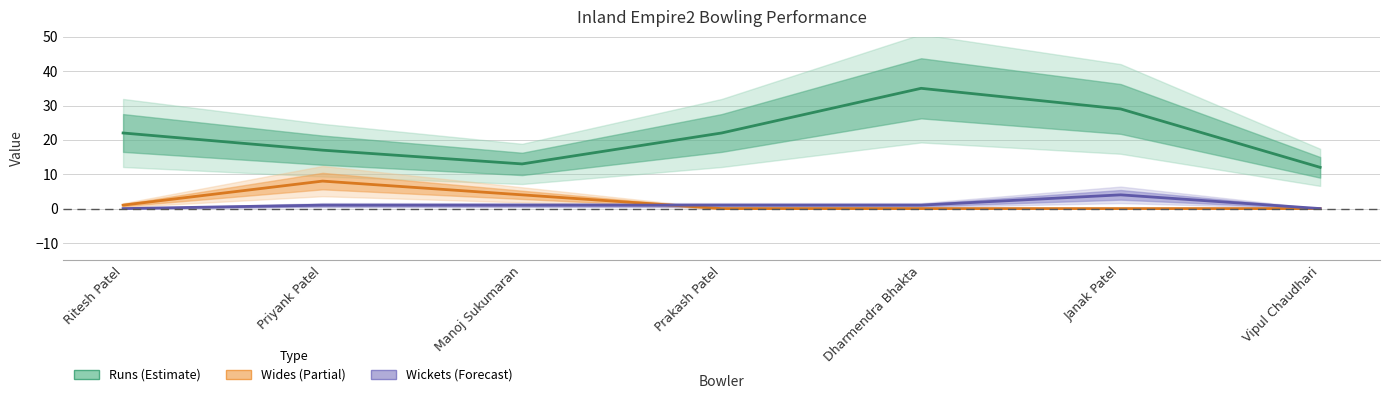

Is it true that Wickets equals 1 at Dharmendra Bhakta?

True